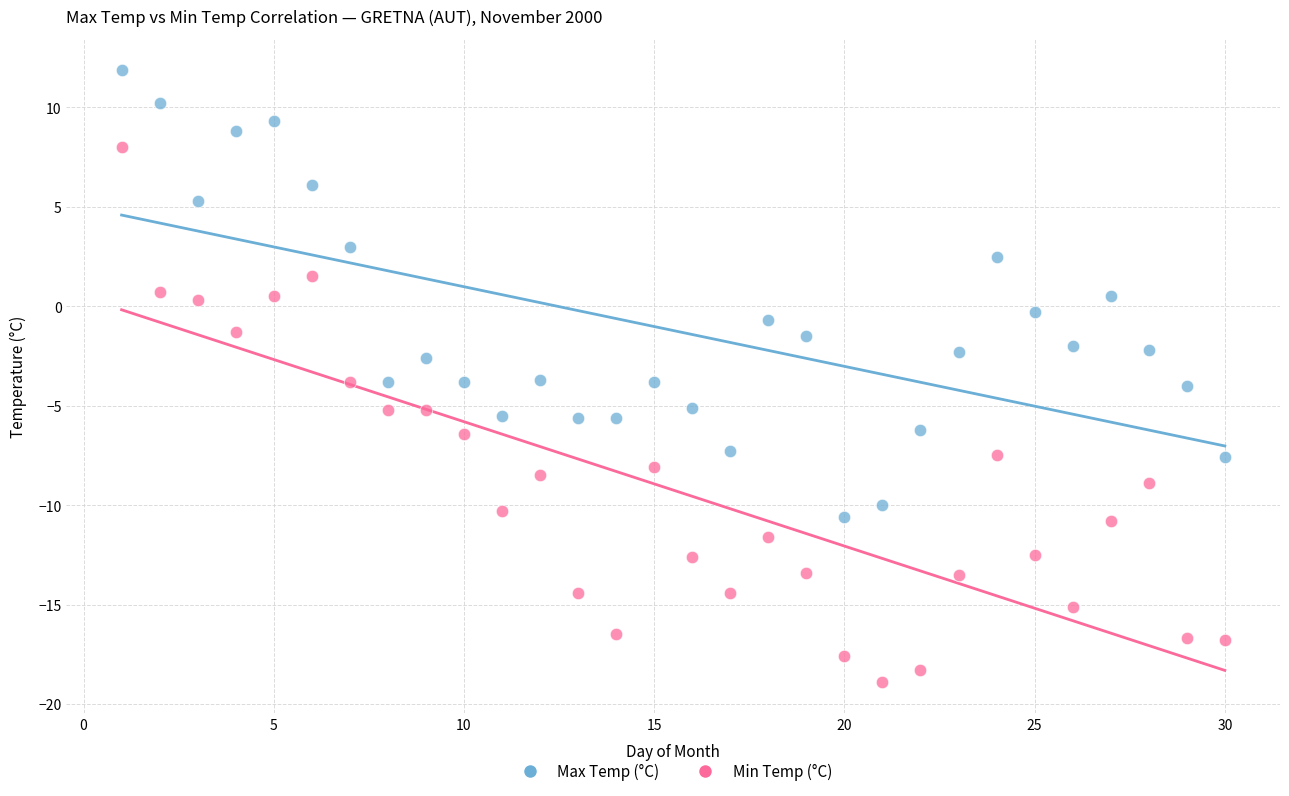

What is the X range (max minus min) for the scatter plot?

29.0